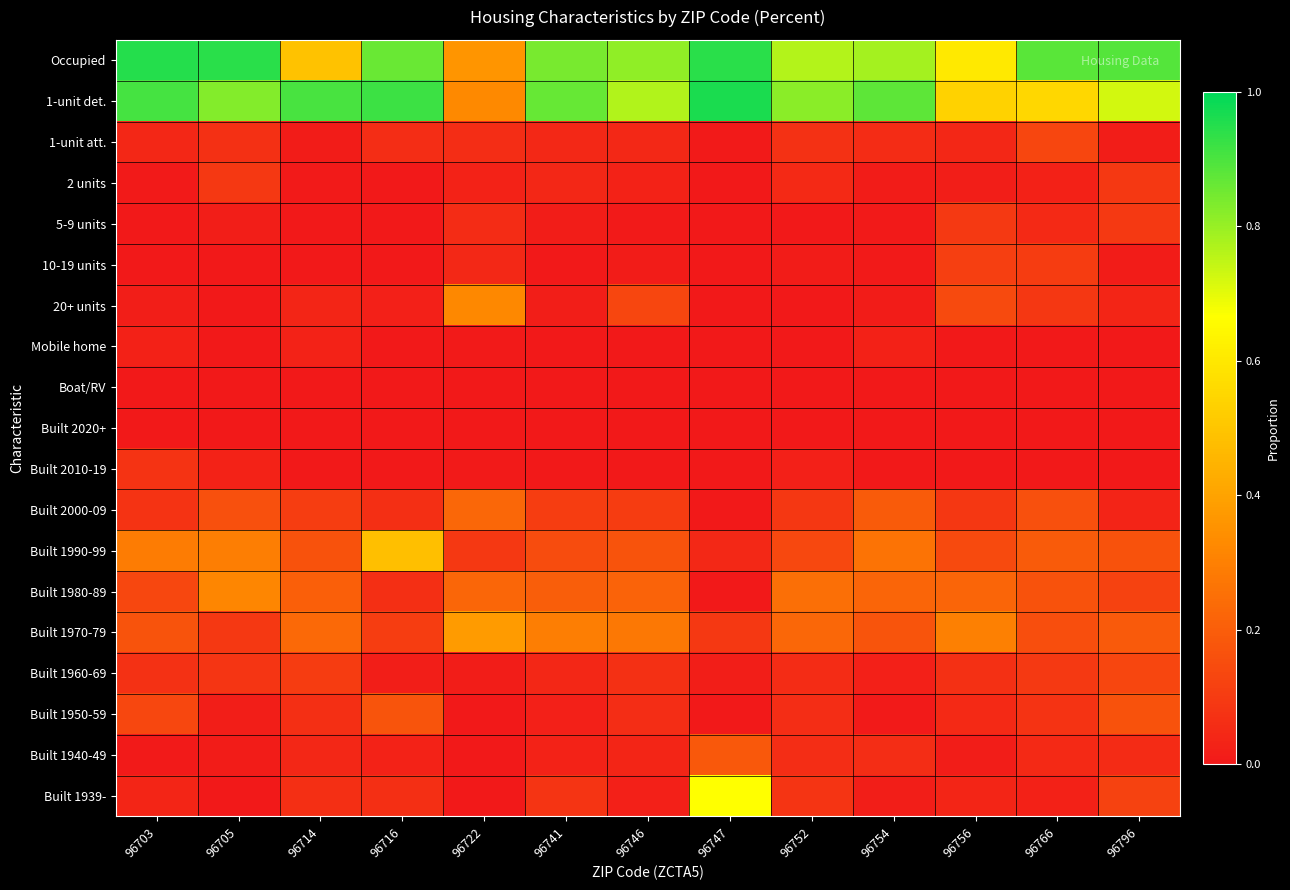

Reading left to right, transcribe all the data shown in this chart.

Occupied: 96703=1.0	96705=0.9	96714=0.5	96716=0.9	96722=0.4	96741=0.8	96746=0.8	96747=0.9	96752=0.8	96754=0.8	96756=0.6	96766=0.9	96796=0.9
1-unit det.: 96703=0.9	96705=0.8	96714=0.9	96716=0.9	96722=0.3	96741=0.9	96746=0.8	96747=1.0	96752=0.8	96754=0.9	96756=0.5	96766=0.6	96796=0.7
1-unit att.: 96703=0.0	96705=0.1	96714=0.0	96716=0.1	96722=0.1	96741=0.0	96746=0.0	96747=0.0	96752=0.1	96754=0.1	96756=0.0	96766=0.1	96796=0.0
2 units: 96703=0.0	96705=0.1	96714=0.0	96716=0.0	96722=0.0	96741=0.0	96746=0.0	96747=0.0	96752=0.0	96754=0.0	96756=0.0	96766=0.0	96796=0.1
5-9 units: 96703=0.0	96705=0.0	96714=0.0	96716=0.0	96722=0.1	96741=0.0	96746=0.0	96747=0.0	96752=0.0	96754=0.0	96756=0.1	96766=0.0	96796=0.1
10-19 units: 96703=0.0	96705=0.0	96714=0.0	96716=0.0	96722=0.0	96741=0.0	96746=0.0	96747=0.0	96752=0.0	96754=0.0	96756=0.1	96766=0.1	96796=0.0
20+ units: 96703=0.0	96705=0.0	96714=0.0	96716=0.0	96722=0.3	96741=0.0	96746=0.1	96747=0.0	96752=0.0	96754=0.0	96756=0.1	96766=0.1	96796=0.0
Mobile home: 96703=0.0	96705=0.0	96714=0.0	96716=0.0	96722=0.0	96741=0.0	96746=0.0	96747=0.0	96752=0.0	96754=0.0	96756=0.0	96766=0.0	96796=0.0
Boat/RV: 96703=0.0	96705=0.0	96714=0.0	96716=0.0	96722=0.0	96741=0.0	96746=0.0	96747=0.0	96752=0.0	96754=0.0	96756=0.0	96766=0.0	96796=0.0
Built 2020+: 96703=0.0	96705=0.0	96714=0.0	96716=0.0	96722=0.0	96741=0.0	96746=0.0	96747=0.0	96752=0.0	96754=0.0	96756=0.0	96766=0.0	96796=0.0
Built 2010-19: 96703=0.1	96705=0.0	96714=0.0	96716=0.0	96722=0.0	96741=0.0	96746=0.0	96747=0.0	96752=0.0	96754=0.0	96756=0.0	96766=0.0	96796=0.0
Built 2000-09: 96703=0.1	96705=0.2	96714=0.1	96716=0.1	96722=0.2	96741=0.1	96746=0.1	96747=0.0	96752=0.1	96754=0.2	96756=0.1	96766=0.2	96796=0.0
Built 1990-99: 96703=0.3	96705=0.3	96714=0.2	96716=0.5	96722=0.1	96741=0.1	96746=0.2	96747=0.0	96752=0.1	96754=0.3	96756=0.1	96766=0.2	96796=0.2
Built 1980-89: 96703=0.1	96705=0.3	96714=0.2	96716=0.1	96722=0.2	96741=0.2	96746=0.2	96747=0.0	96752=0.3	96754=0.2	96756=0.2	96766=0.2	96796=0.1
Built 1970-79: 96703=0.2	96705=0.1	96714=0.2	96716=0.1	96722=0.4	96741=0.3	96746=0.3	96747=0.1	96752=0.2	96754=0.2	96756=0.3	96766=0.2	96796=0.2
Built 1960-69: 96703=0.1	96705=0.1	96714=0.1	96716=0.0	96722=0.0	96741=0.0	96746=0.1	96747=0.0	96752=0.1	96754=0.0	96756=0.1	96766=0.1	96796=0.1
Built 1950-59: 96703=0.1	96705=0.0	96714=0.1	96716=0.2	96722=0.0	96741=0.0	96746=0.1	96747=0.0	96752=0.1	96754=0.0	96756=0.1	96766=0.1	96796=0.2
Built 1940-49: 96703=0.0	96705=0.0	96714=0.0	96716=0.0	96722=0.0	96741=0.0	96746=0.0	96747=0.2	96752=0.1	96754=0.1	96756=0.0	96766=0.0	96796=0.1
Built 1939-: 96703=0.0	96705=0.0	96714=0.1	96716=0.1	96722=0.0	96741=0.1	96746=0.0	96747=0.7	96752=0.1	96754=0.0	96756=0.0	96766=0.0	96796=0.1